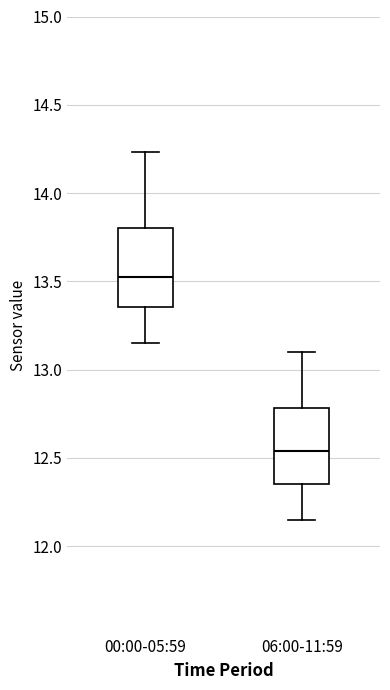

Reading left to right, read every box against the y-axis: the position of its median line, the range the box covers, and the ends of its whiskers. The values are not printed on the chart, so give them approximately, as read against the axis.

00:00-05:59: median 13.55, box 13.35 to 13.80, whiskers 13.15 to 14.25
06:00-11:59: median 12.55, box 12.35 to 12.80, whiskers 12.15 to 13.10